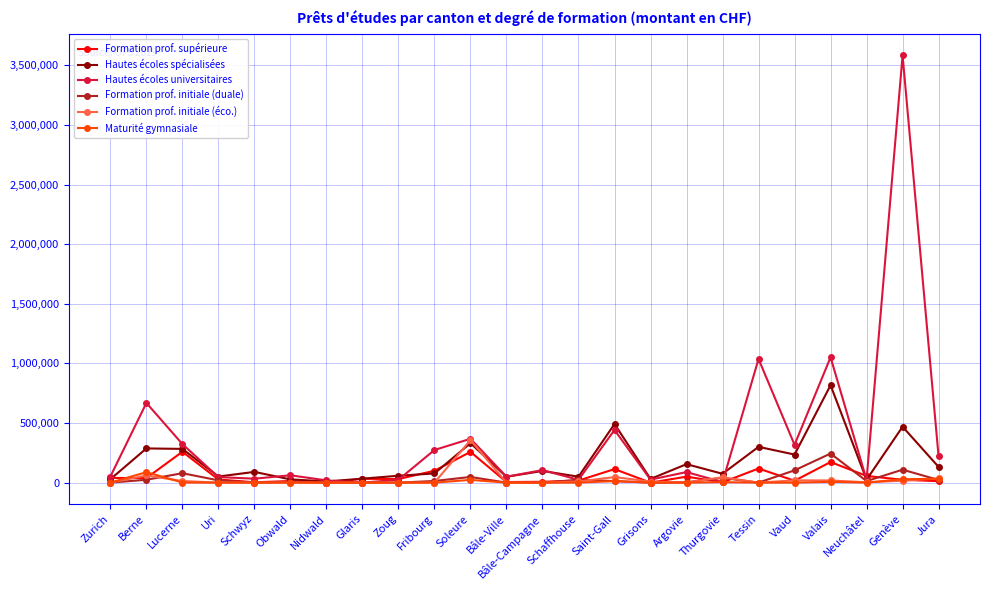

What is the difference between the Hautes écoles spécialisées values at Obwald and Lucerne?

255890